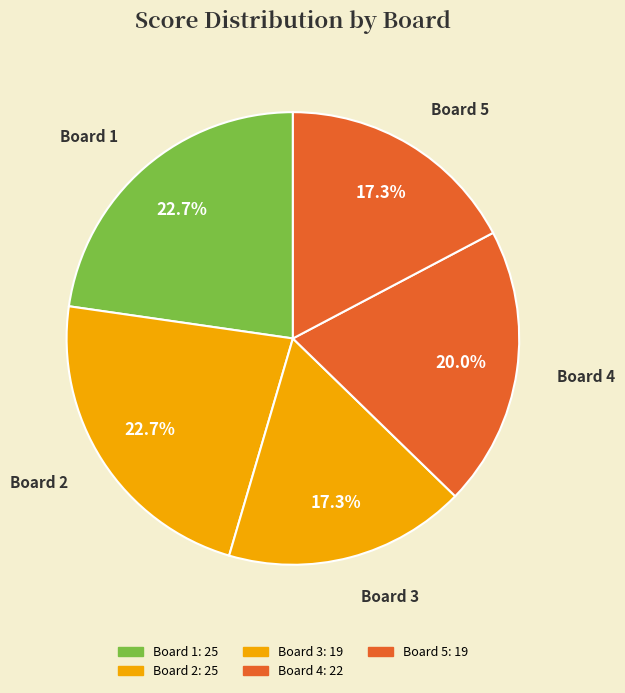

Count the number of slices in the pie.

5